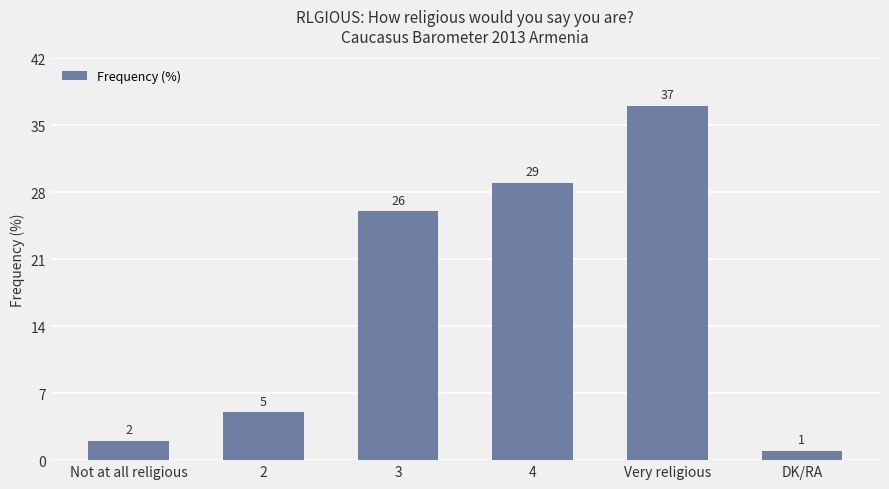

The chart shows a value of 1 at DK/RA. True or false?

True